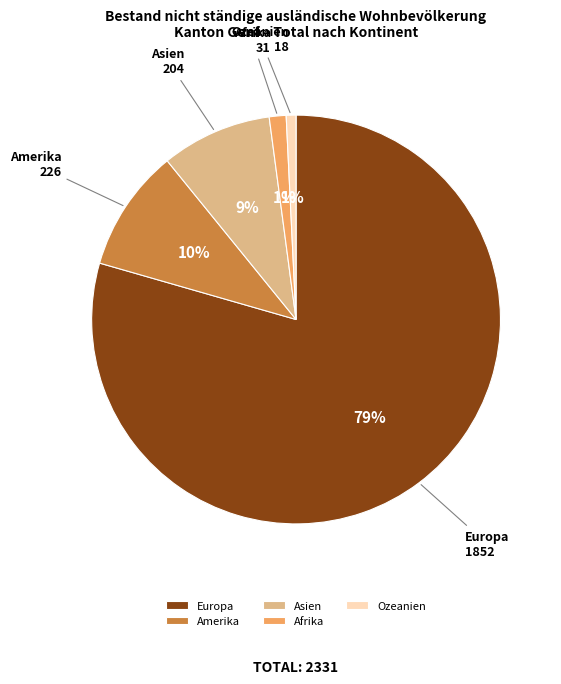

To the nearest percent, what portion does Ozeanien represent?

1%